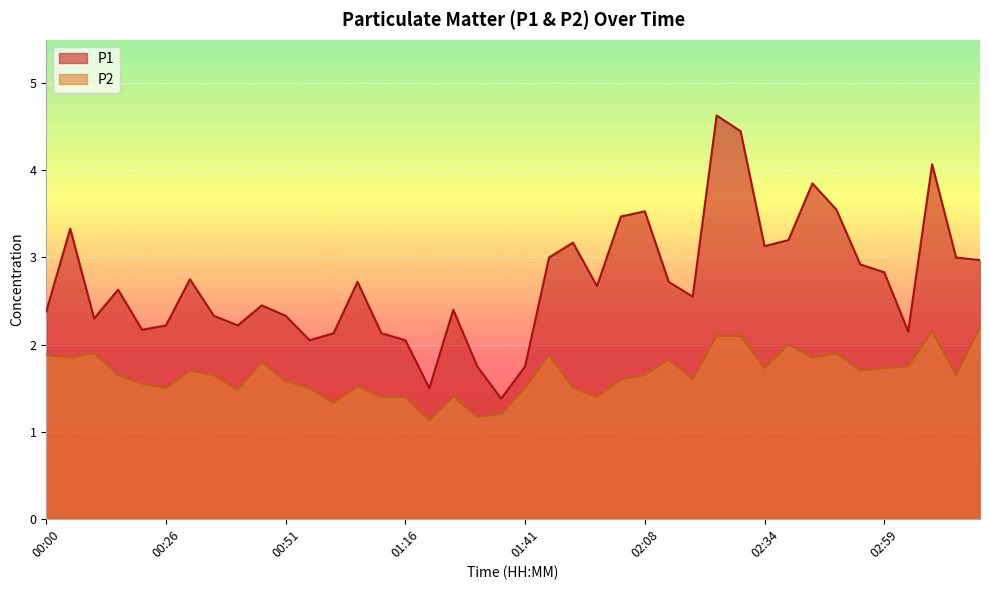

What are all the series names shown in the legend?

P1, P2